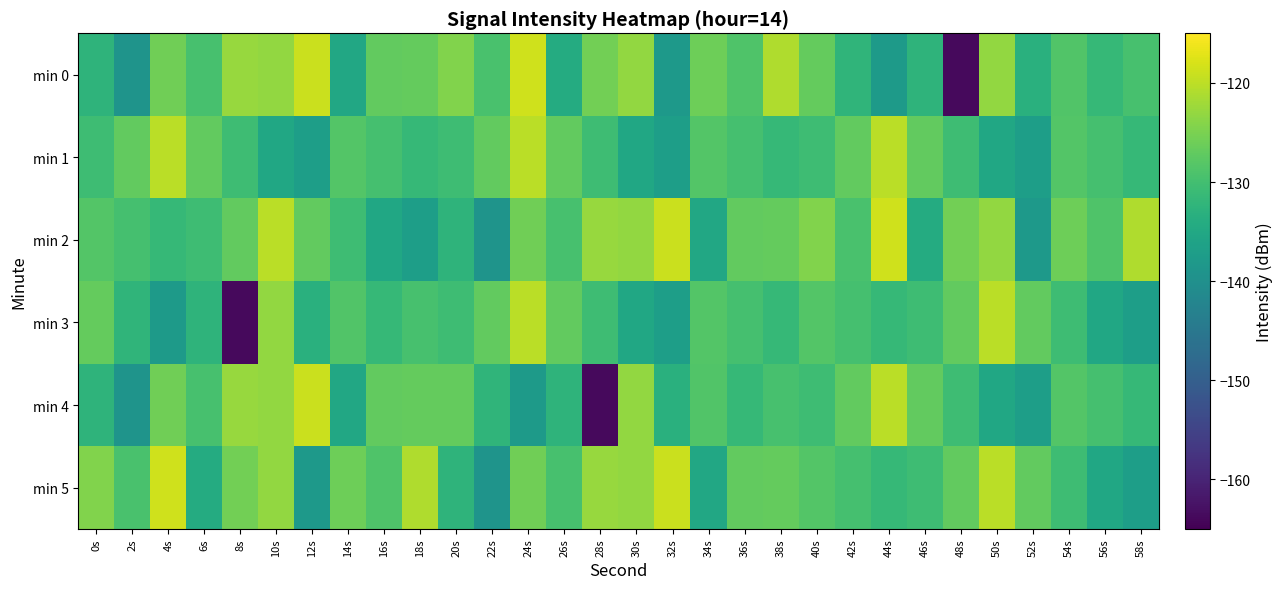

Reading right to left, list all the values displayed in this chart.

min 0: 58s=-129.5	56s=-131.5	54s=-128.5	52s=-133.3	50s=-123.1	48s=-163.7	46s=-132.5	44s=-137.7	42s=-132.3	40s=-126.9	38s=-120.9	36s=-128.9	34s=-126.0	32s=-137.9	30s=-123.0	28s=-125.6	26s=-134.3	24s=-118.6	22s=-129.3	20s=-124.4	18s=-126.9	16s=-127.1	14s=-135.1	12s=-119.0	10s=-123.2	8s=-122.7	6s=-129.6	4s=-125.9	2s=-139.2	0s=-132.5
min 1: 58s=-131.5	56s=-129.7	54s=-128.4	52s=-136.9	50s=-135.1	48s=-130.5	46s=-127.0	44s=-120.1	42s=-127.0	40s=-130.5	38s=-131.5	36s=-129.7	34s=-128.4	32s=-136.9	30s=-135.1	28s=-130.5	26s=-127.0	24s=-120.1	22s=-127.0	20s=-130.5	18s=-131.5	16s=-129.7	14s=-128.4	12s=-136.9	10s=-135.1	8s=-130.5	6s=-127.0	4s=-120.1	2s=-127.0	0s=-130.5
min 2: 58s=-120.9	56s=-128.9	54s=-126.0	52s=-137.9	50s=-123.0	48s=-125.6	46s=-134.3	44s=-118.6	42s=-129.3	40s=-124.4	38s=-126.9	36s=-127.1	34s=-135.1	32s=-119.0	30s=-123.2	28s=-122.7	26s=-129.6	24s=-125.9	22s=-139.2	20s=-132.5	18s=-136.9	16s=-135.1	14s=-130.5	12s=-127.0	10s=-120.1	8s=-127.0	6s=-130.5	4s=-131.5	2s=-129.7	0s=-128.4
min 3: 58s=-136.9	56s=-135.1	54s=-130.5	52s=-127.0	50s=-120.1	48s=-127.0	46s=-130.5	44s=-131.5	42s=-129.7	40s=-128.4	38s=-131.5	36s=-129.7	34s=-128.4	32s=-136.9	30s=-135.1	28s=-130.5	26s=-127.0	24s=-120.1	22s=-127.0	20s=-130.5	18s=-129.5	16s=-131.5	14s=-128.5	12s=-133.3	10s=-123.1	8s=-163.7	6s=-132.5	4s=-137.7	2s=-132.3	0s=-126.9
min 4: 58s=-131.5	56s=-129.7	54s=-128.4	52s=-136.9	50s=-135.1	48s=-130.5	46s=-127.0	44s=-120.1	42s=-127.0	40s=-130.5	38s=-129.5	36s=-131.5	34s=-128.5	32s=-133.3	30s=-123.1	28s=-163.7	26s=-132.5	24s=-137.7	22s=-132.3	20s=-126.9	18s=-126.9	16s=-127.1	14s=-135.1	12s=-119.0	10s=-123.2	8s=-122.7	6s=-129.6	4s=-125.9	2s=-139.2	0s=-132.5
min 5: 58s=-136.9	56s=-135.1	54s=-130.5	52s=-127.0	50s=-120.1	48s=-127.0	46s=-130.5	44s=-131.5	42s=-129.7	40s=-128.4	38s=-126.9	36s=-127.1	34s=-135.1	32s=-119.0	30s=-123.2	28s=-122.7	26s=-129.6	24s=-125.9	22s=-139.2	20s=-132.5	18s=-120.9	16s=-128.9	14s=-126.0	12s=-137.9	10s=-123.0	8s=-125.6	6s=-134.3	4s=-118.6	2s=-129.3	0s=-124.4